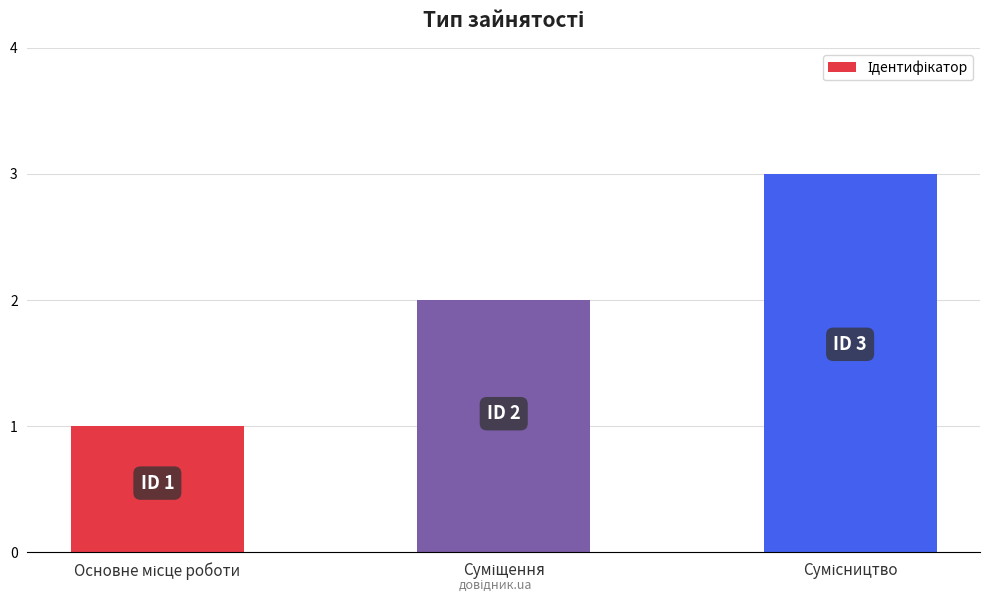

What is the sum of all values?

6